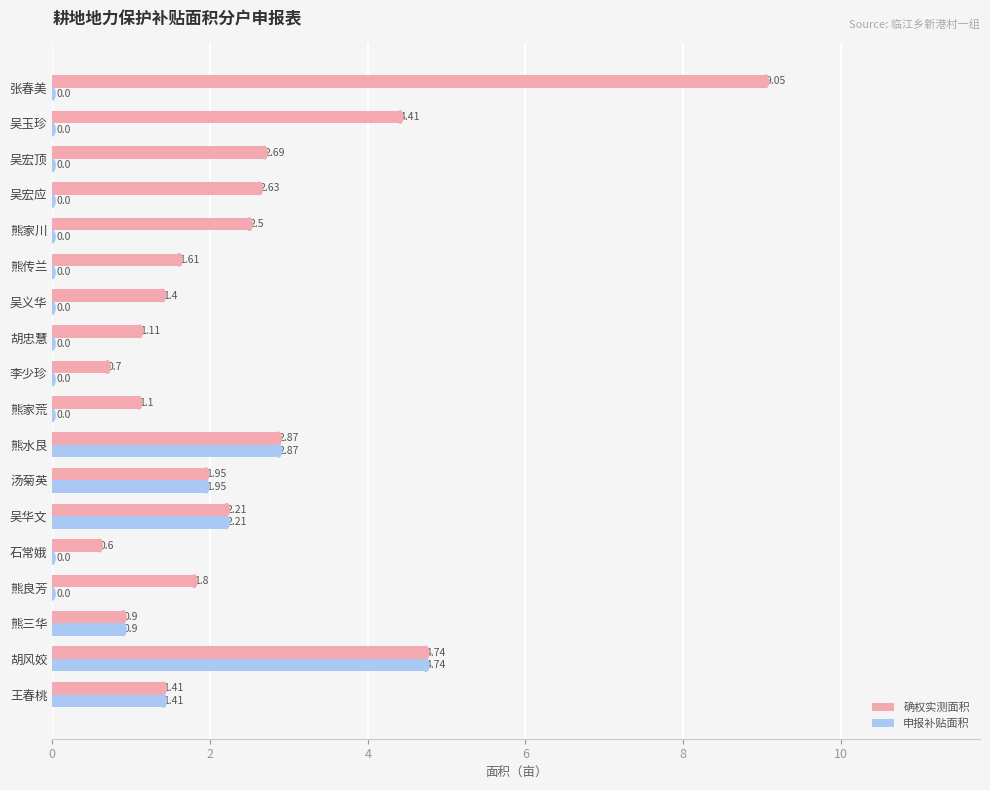

Which series has the largest total across all categories?

确权实测面积